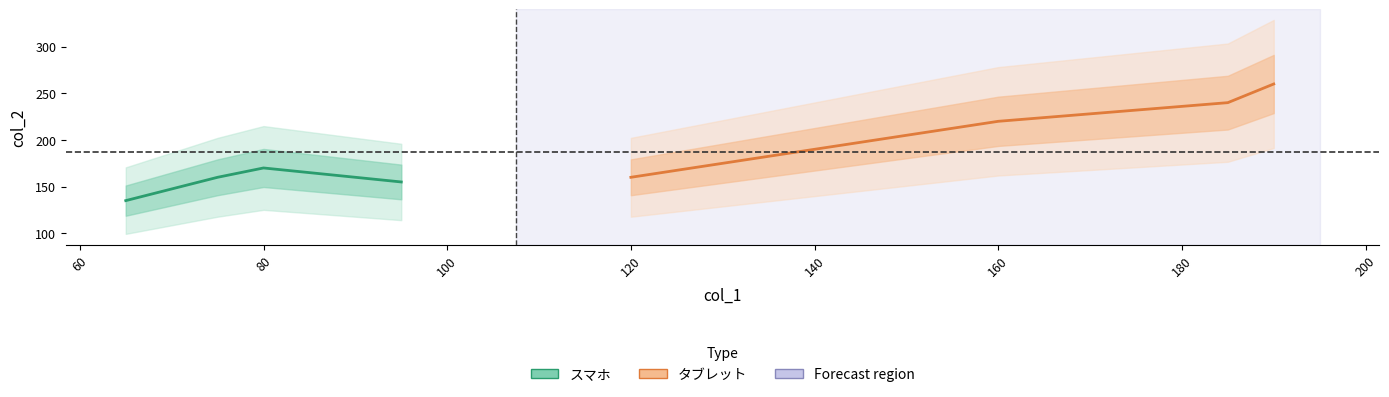

What is the value of the タブレット point at the 1st from the left?

160